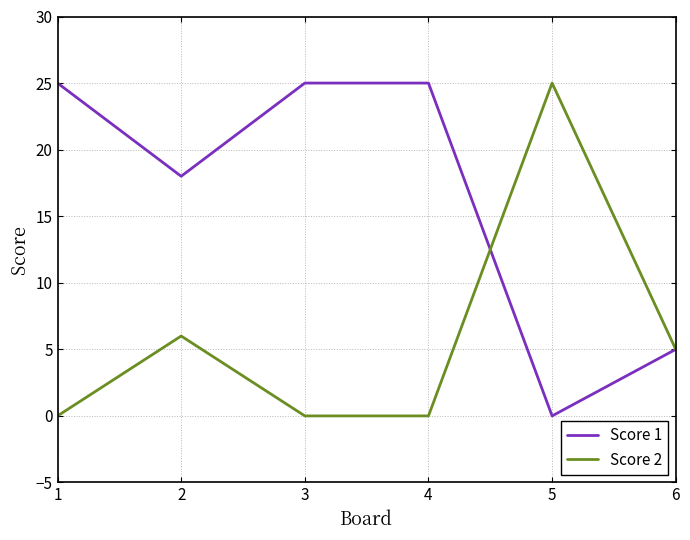

What is the sum of all Score 1 values?

98